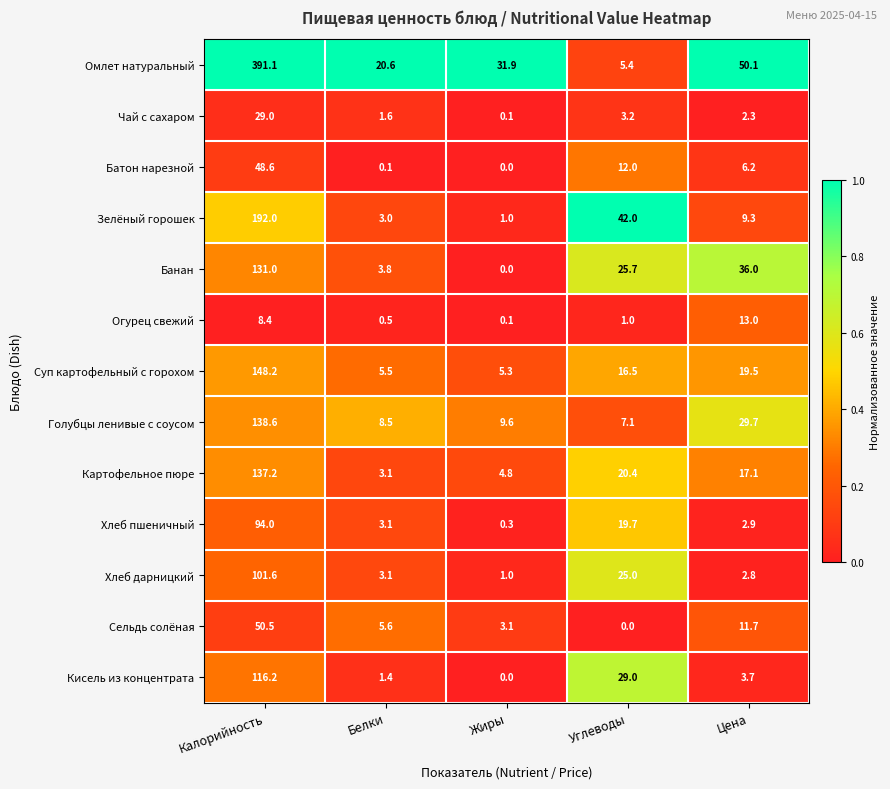

Is it true that Кисель из концентрата equals 1.4 at Белки?

True